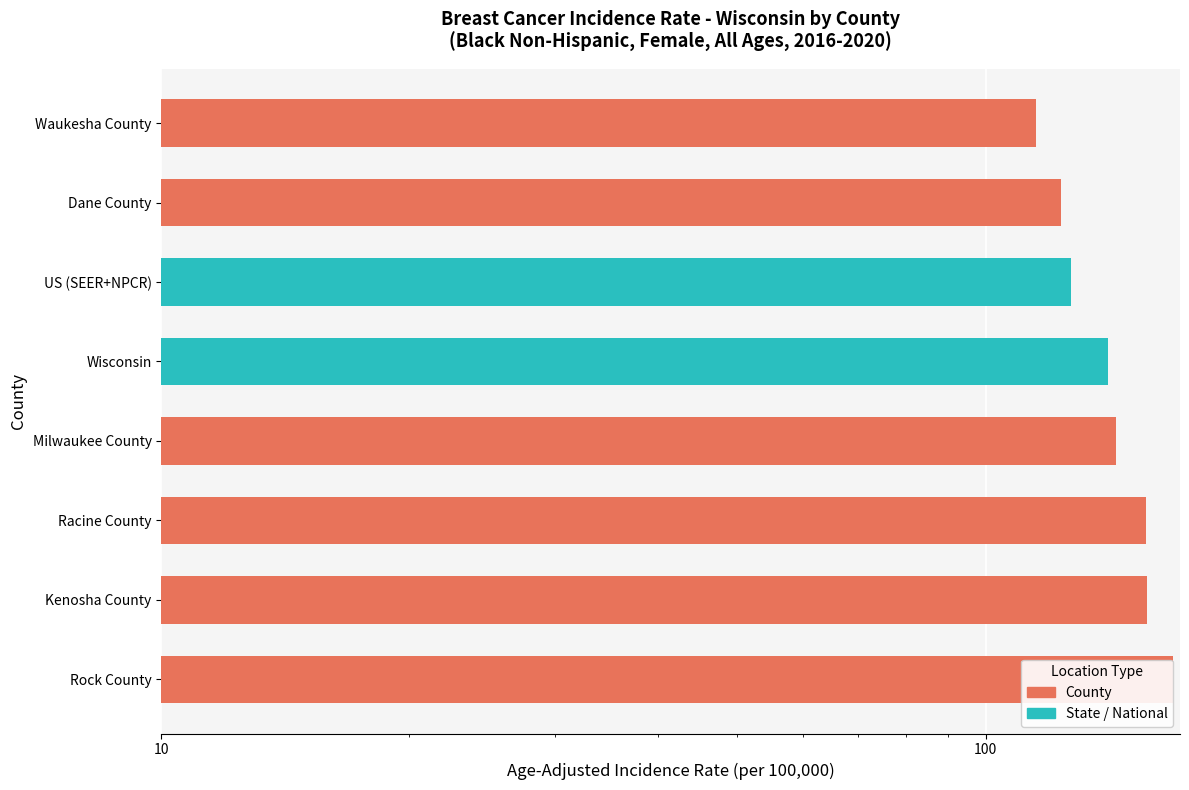

What is the ratio of the value at Rock County to the value at Milwaukee County?

1.2